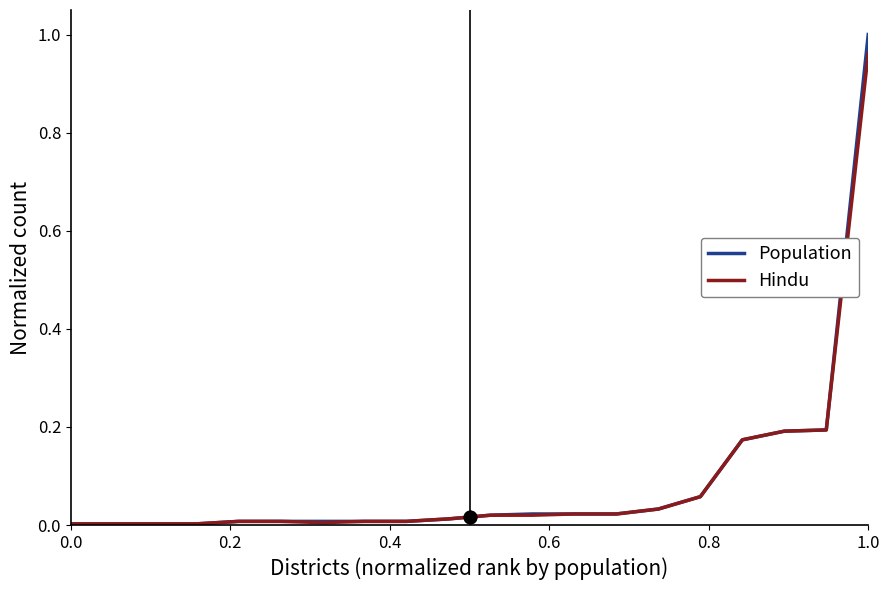

Which series has the widest spread of values?

Population